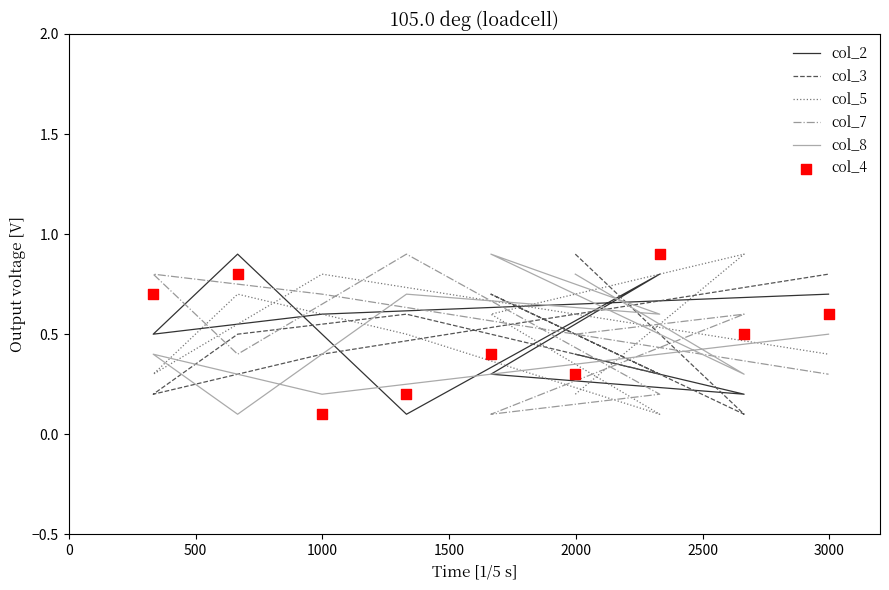

Which series has the largest total across all categories?

col_2